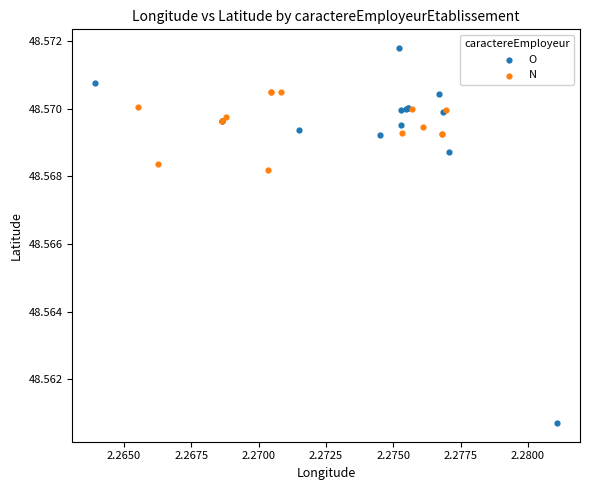

Which series contains the lowest Y value?

O